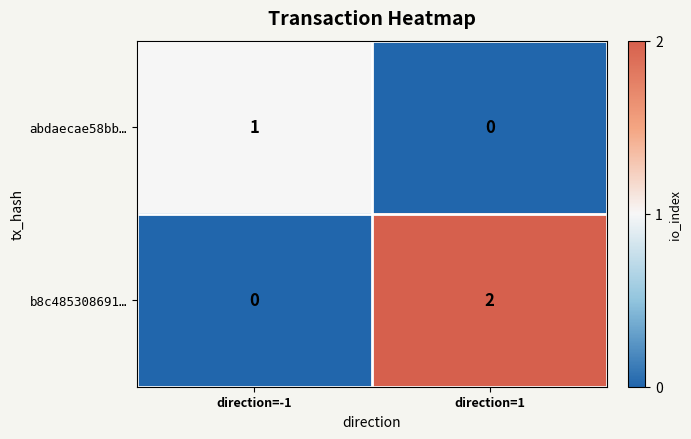

Between direction=-1 and direction=1, which series saw the biggest shift?

b8c485308691…